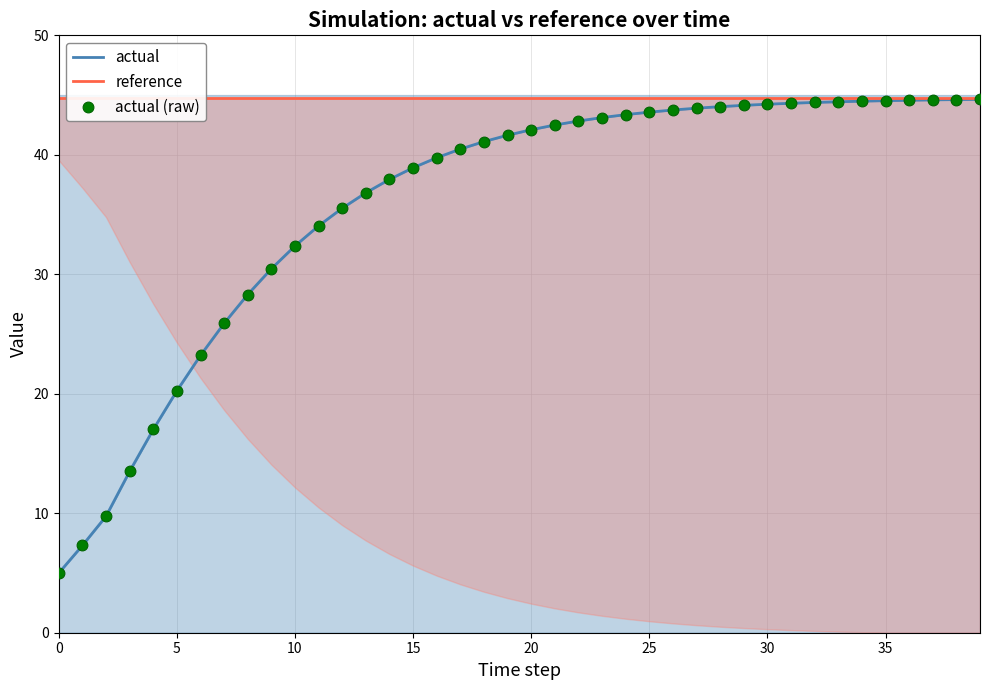

Which series contains the highest Y value?

reference